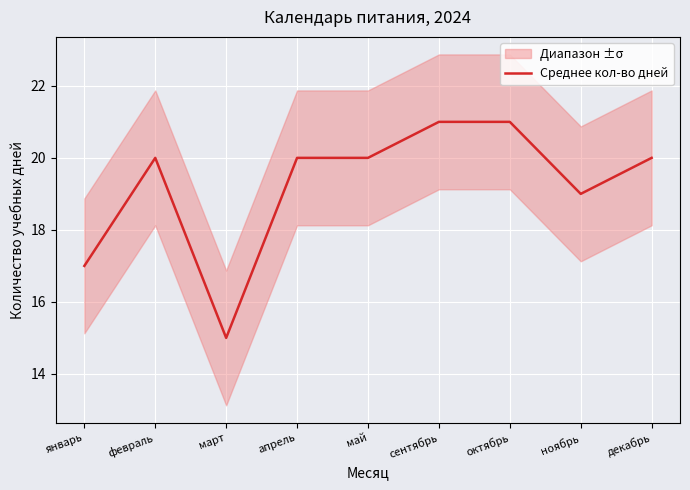

Reading left to right, transcribe all the data shown in this chart.

январь=17	февраль=20	март=15	апрель=20	май=20	сентябрь=21	октябрь=21	ноябрь=19	декабрь=20